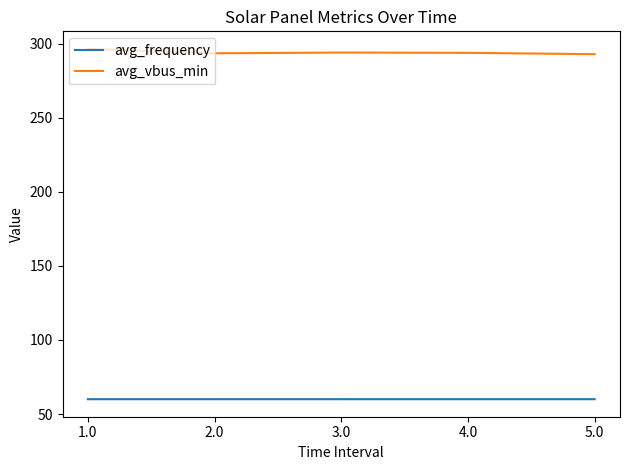

True or false: avg_vbus_min and avg_frequency intersect in this chart.

False